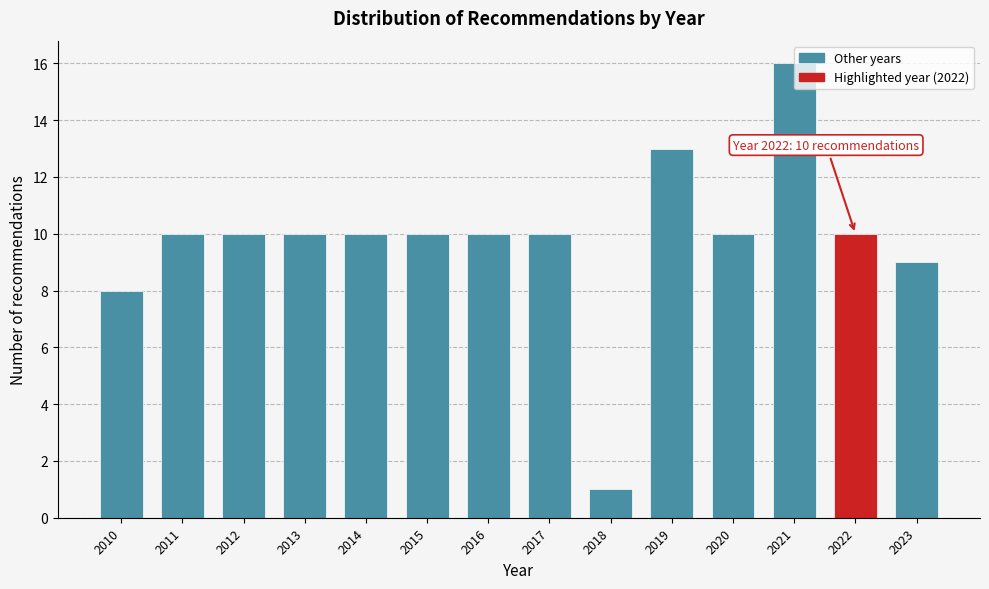

At which category does the chart reach its minimum across all series?

2018